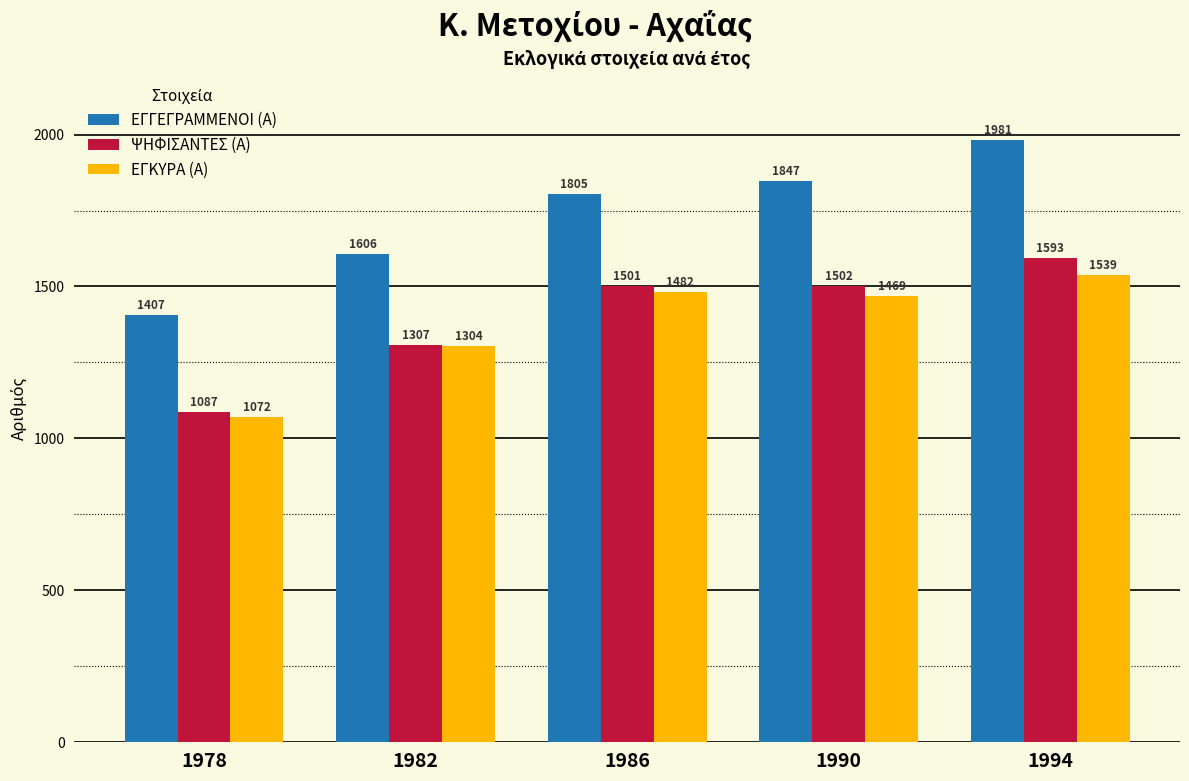

Where is ΨΗΦΙΣΑΝΤΕΣ (Α) nearest to the value 1340?

1982